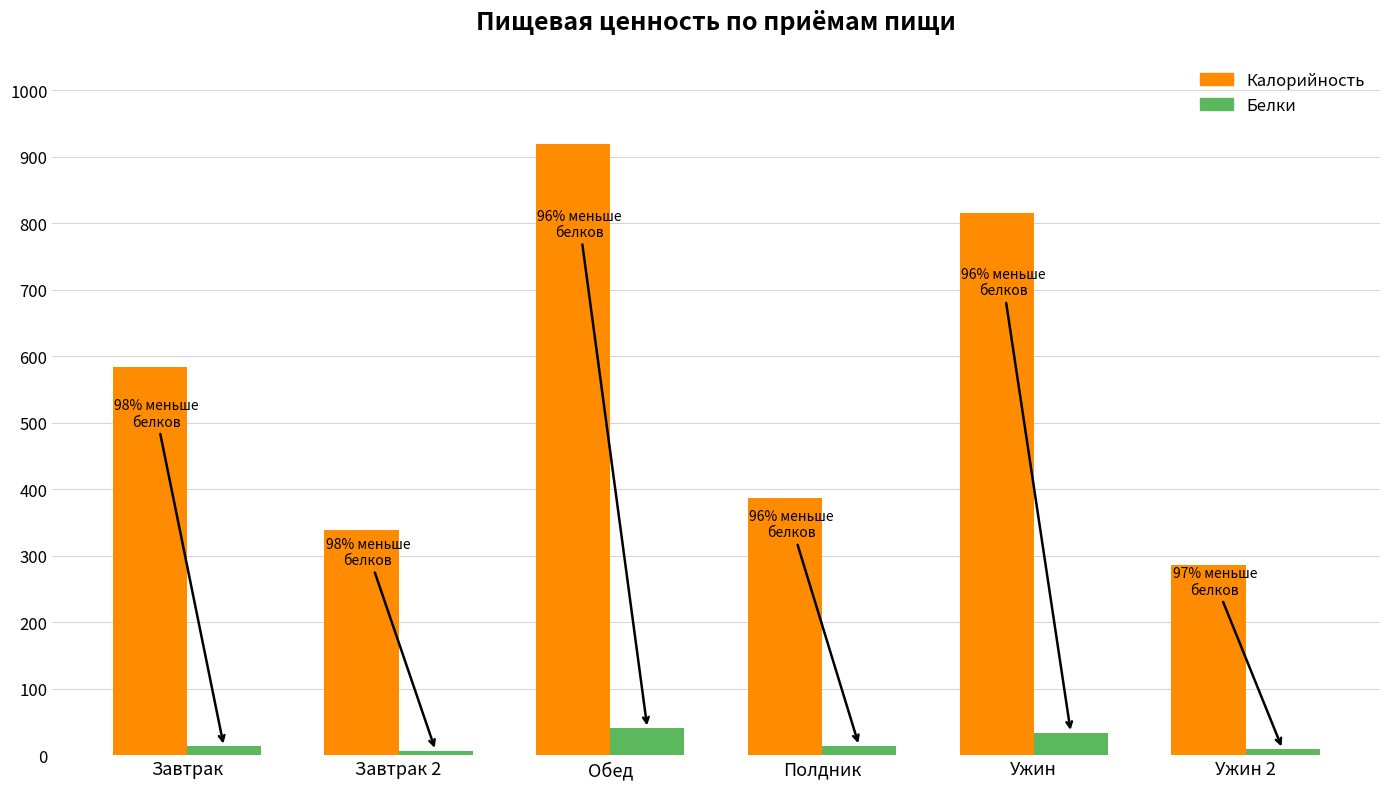

What is the greatest value displayed?

918.5